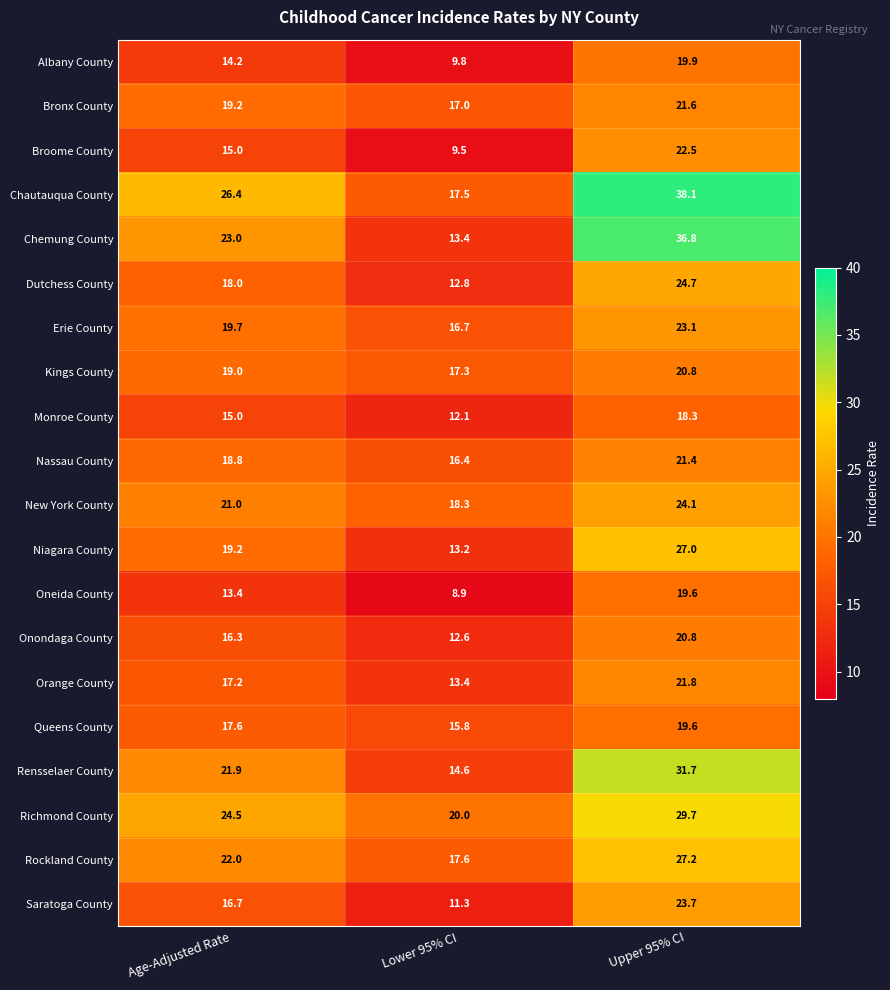

Which series has the largest total across all categories?

Chautauqua County